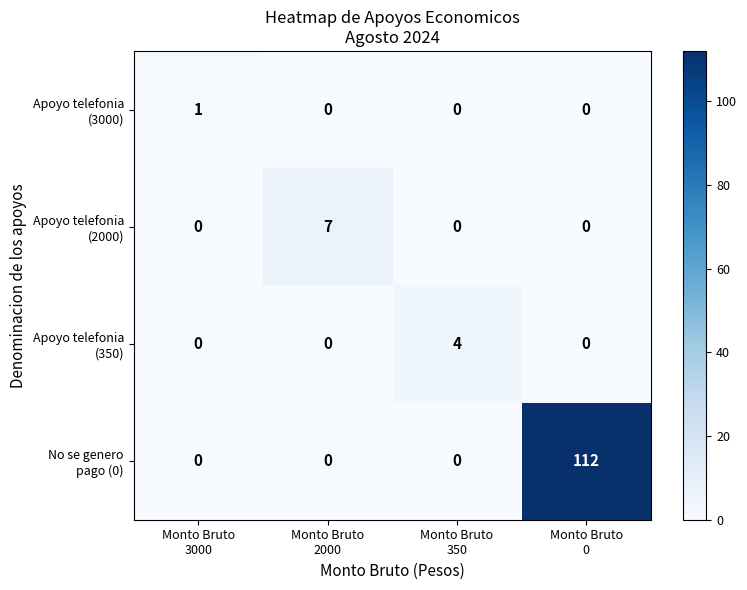

What is the maximum value shown in the chart?

112